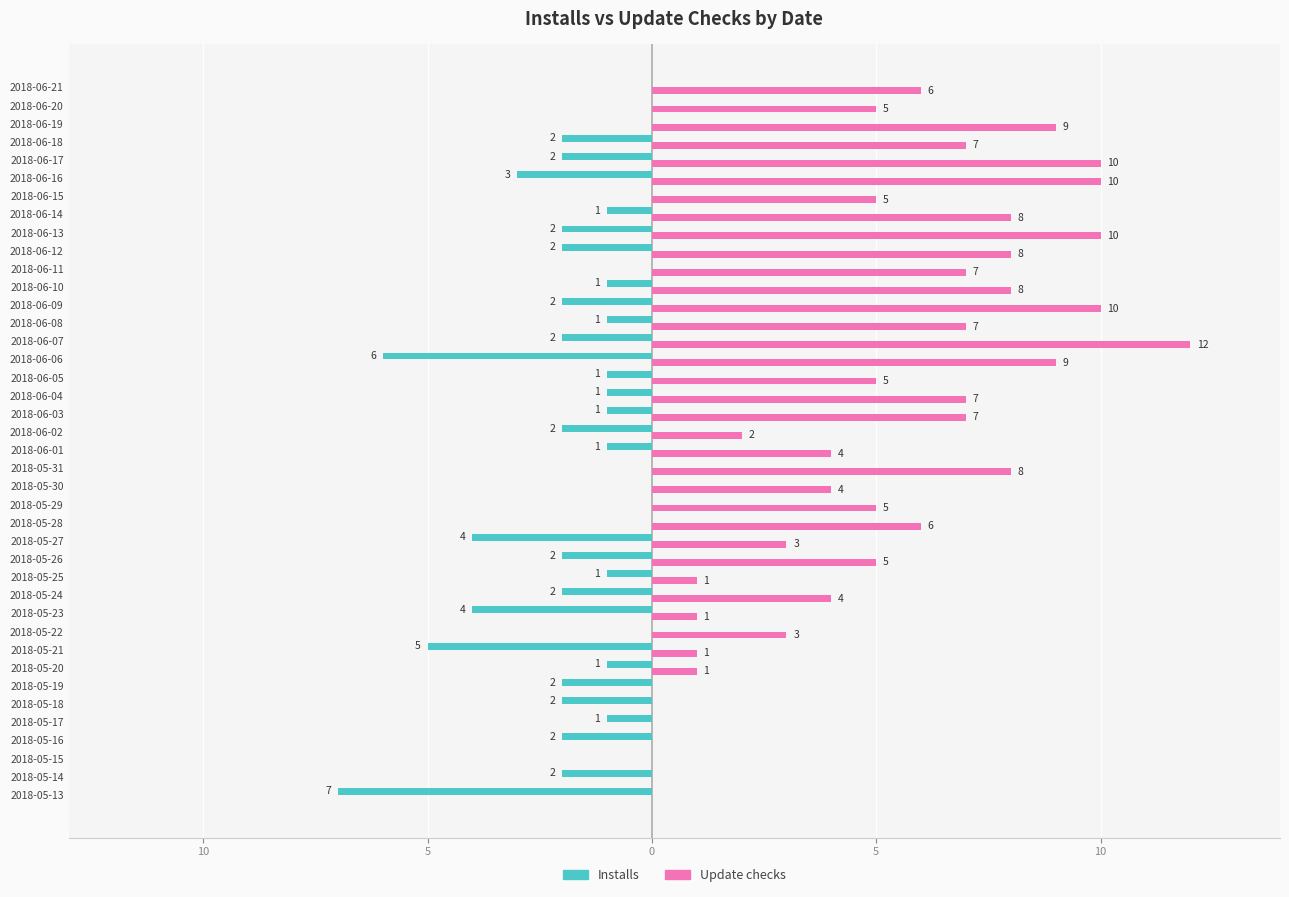

What are all the series names shown in the legend?

Installs, Update checks